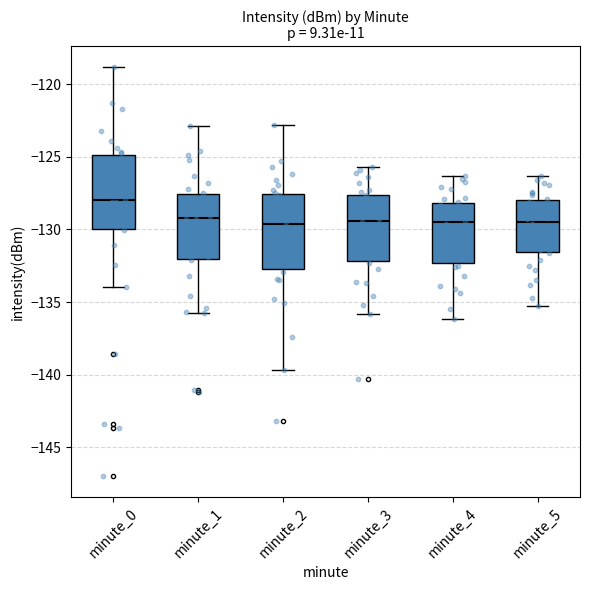

Reading left to right, read every box against the y-axis: the position of its median line, the range the box covers, and the ends of its whiskers. The values are not printed on the chart, so give them approximately, as read against the axis.

minute_0: median -128.0, box -130.0 to -125.0, whiskers -134.0 to -119.0
minute_1: median -129.0, box -132.0 to -127.5, whiskers -136.0 to -123.0
minute_2: median -129.5, box -132.5 to -127.5, whiskers -139.5 to -123.0
minute_3: median -129.5, box -132.0 to -127.5, whiskers -136.0 to -125.5
minute_4: median -129.5, box -132.5 to -128.0, whiskers -136.0 to -126.5
minute_5: median -129.5, box -131.5 to -128.0, whiskers -135.5 to -126.5